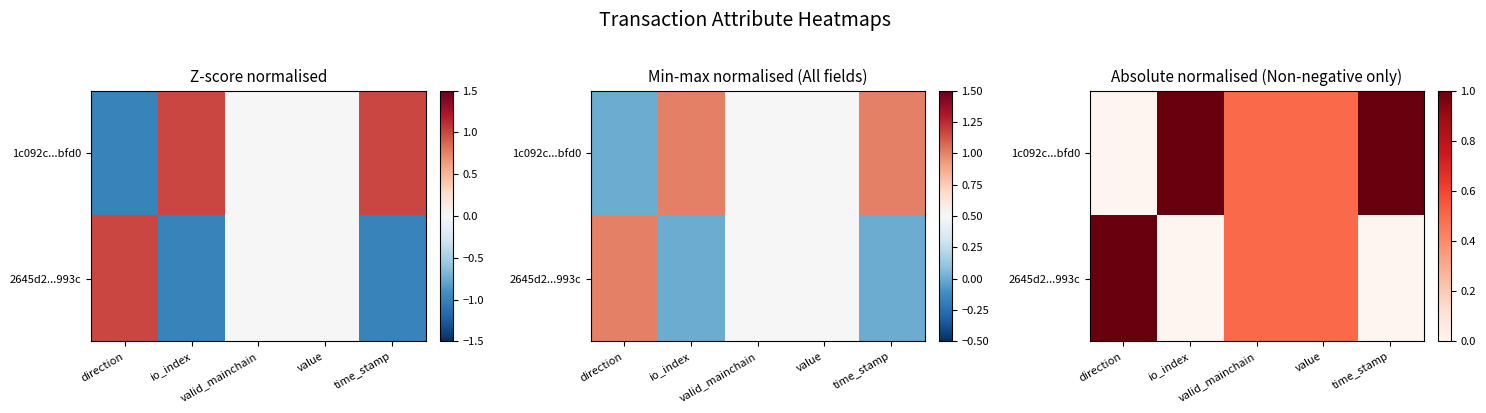

What is the difference between the maximum and minimum values in the 2645d2...993c series?

1.0